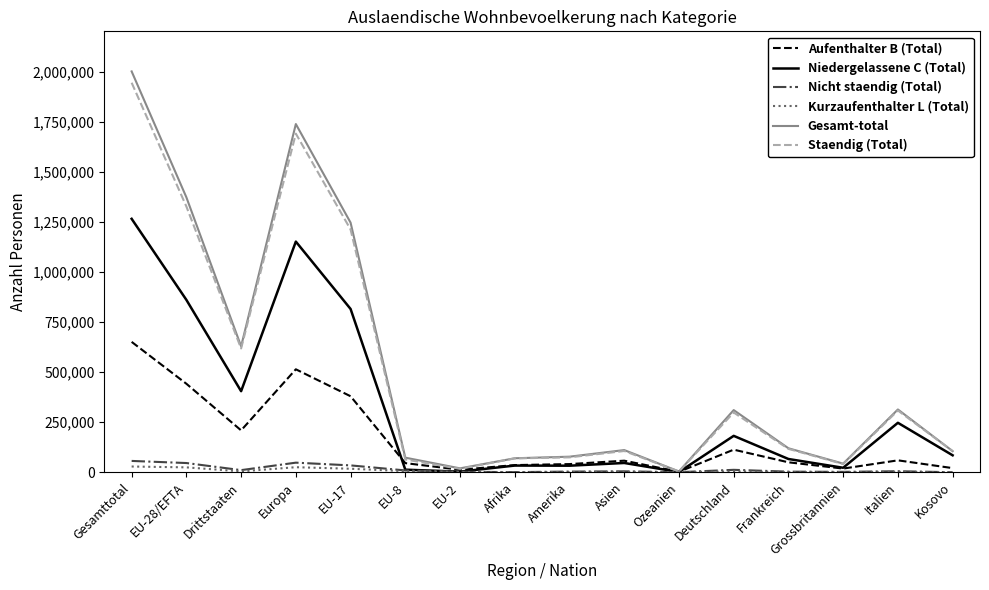

What is the maximum value for Nicht staendig (Total)?

56536